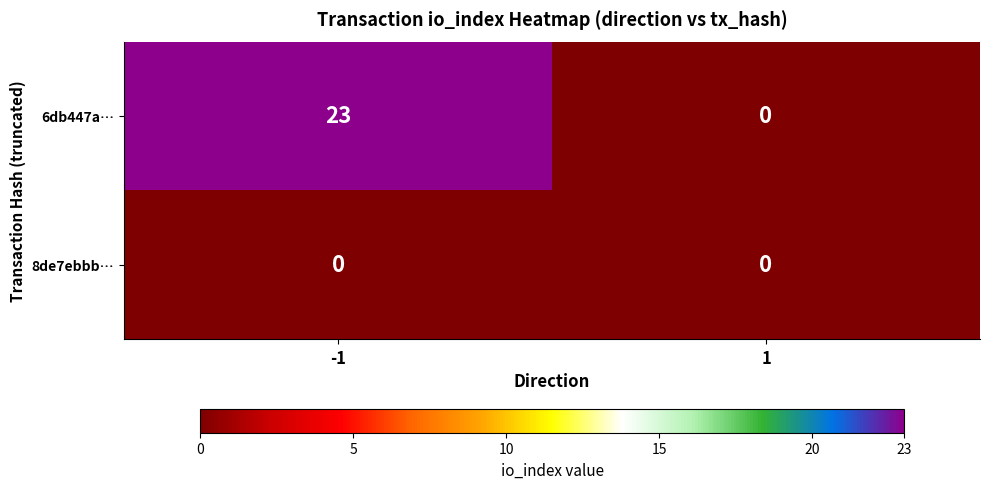

Between -1 and 1, which series saw the biggest shift?

6db447a…